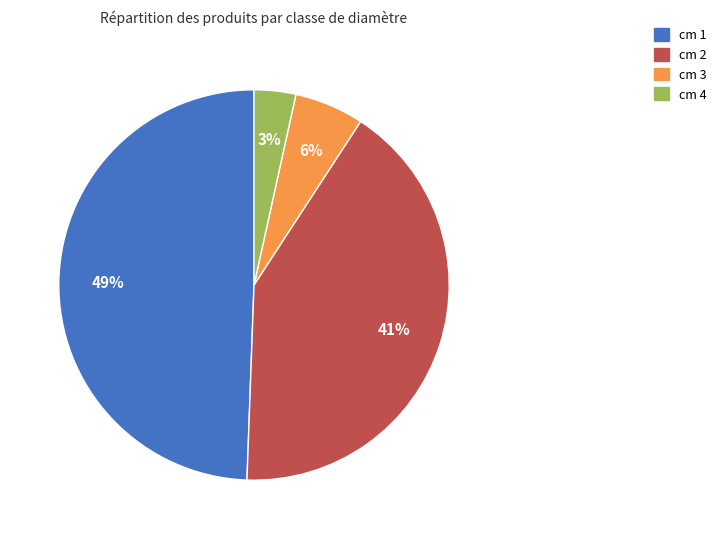

Rank the categories by value from lowest to highest.

cm 4, cm 3, cm 2, cm 1